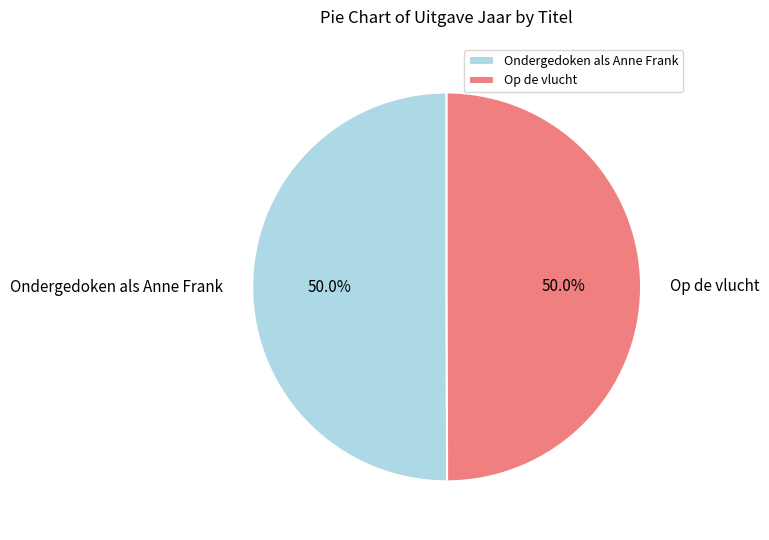

True or false: Op de vlucht accounts for 50% of the total.

True